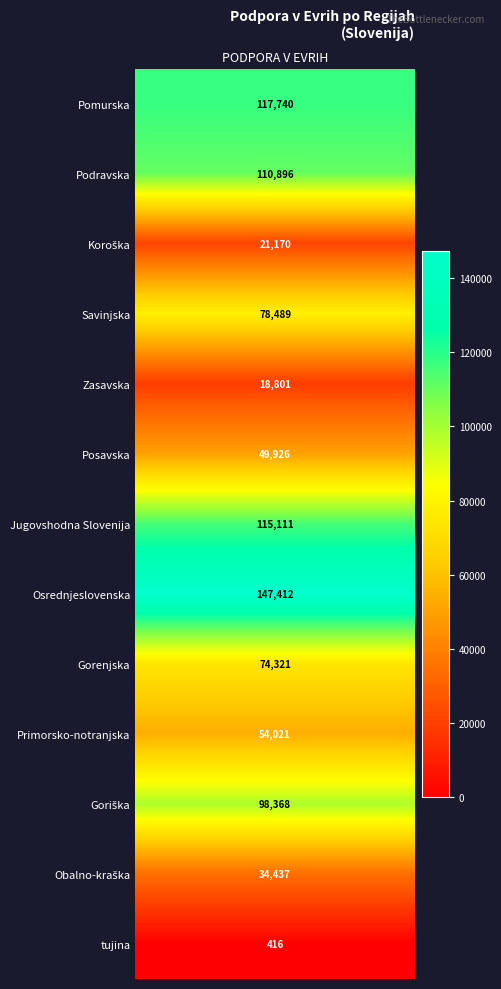

True or false: the data shows 60641.7 at Jugovshodna Slovenija.

False